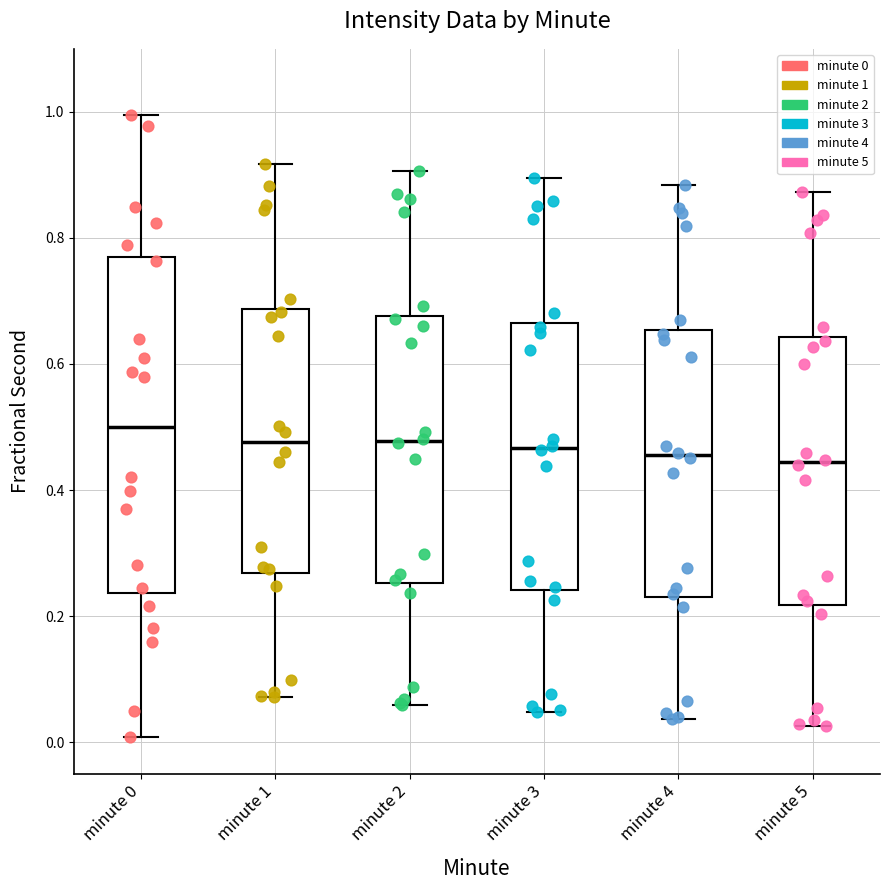

Where is the lower edge of the box for minute 4 on the y-axis? The values are not printed on the chart, so give them approximately, as read against the axis.

0.22